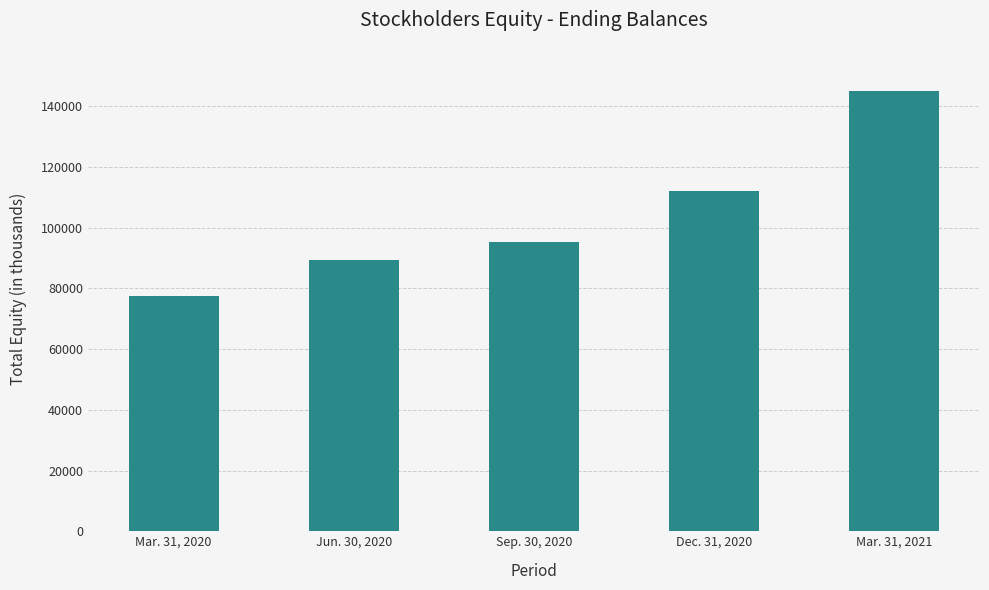

Rank the categories by value from highest to lowest.

Mar. 31, 2021, Dec. 31, 2020, Sep. 30, 2020, Jun. 30, 2020, Mar. 31, 2020